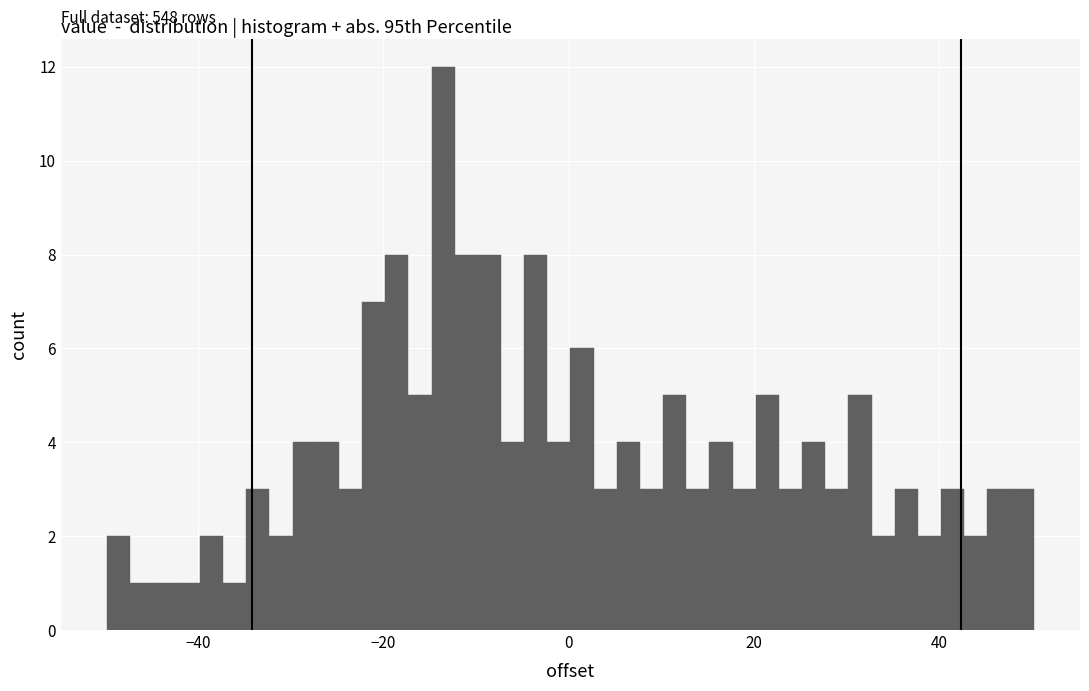

Read against the x-axis, roughly where is the centre of the tallest bar?

-14